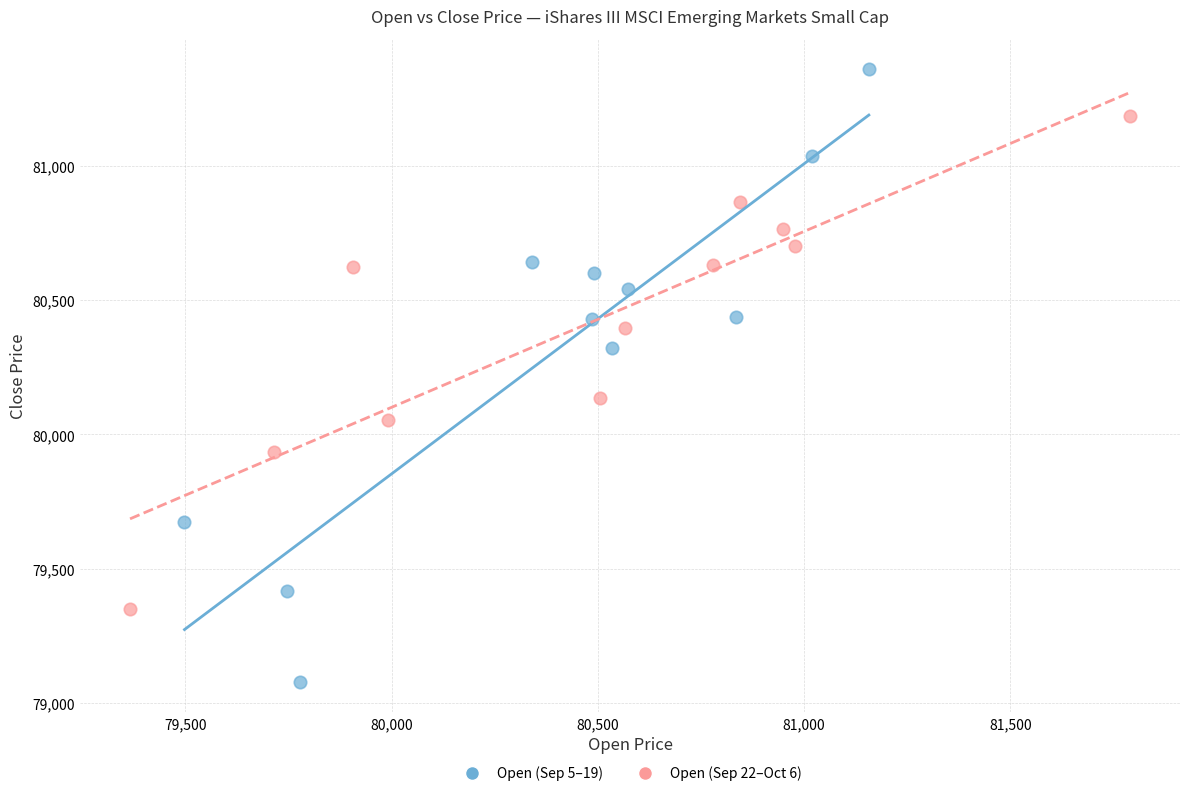

Which series has the largest Y range (max minus min)?

Open (Sep 5–19)